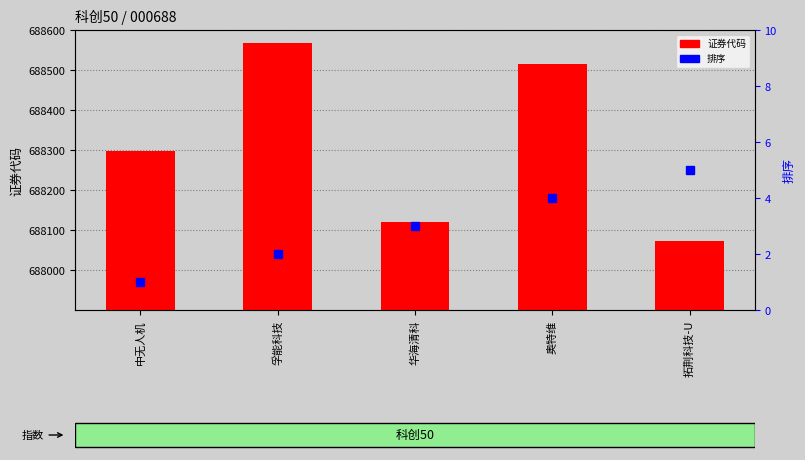

Count the number of data series in this chart.

2